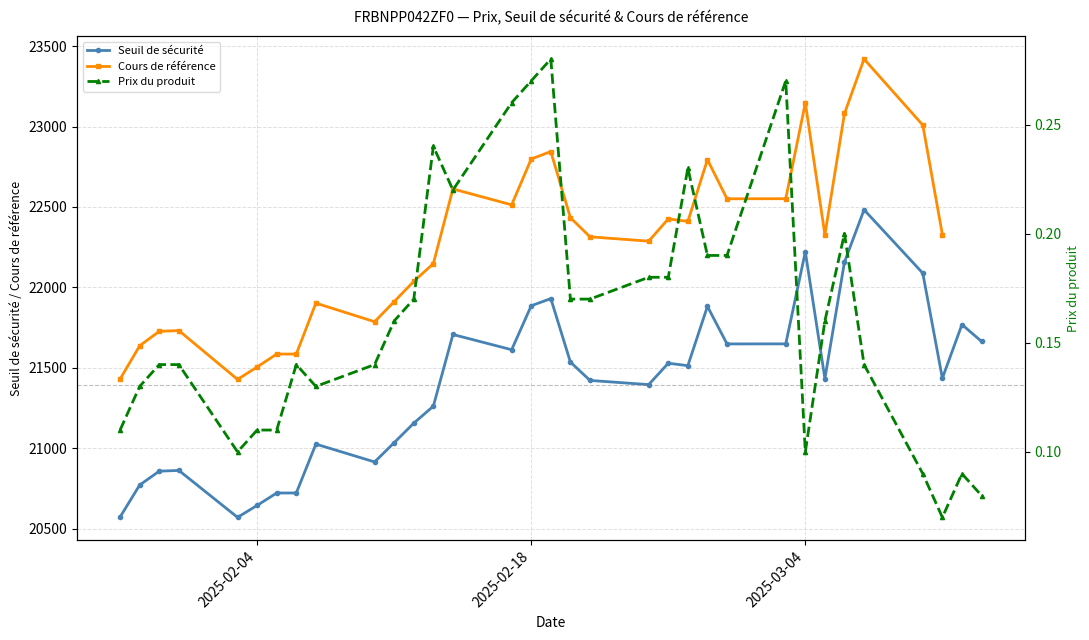

The value of Seuil de sécurité at 2025-02-04 is 20645.5. True or false?

True